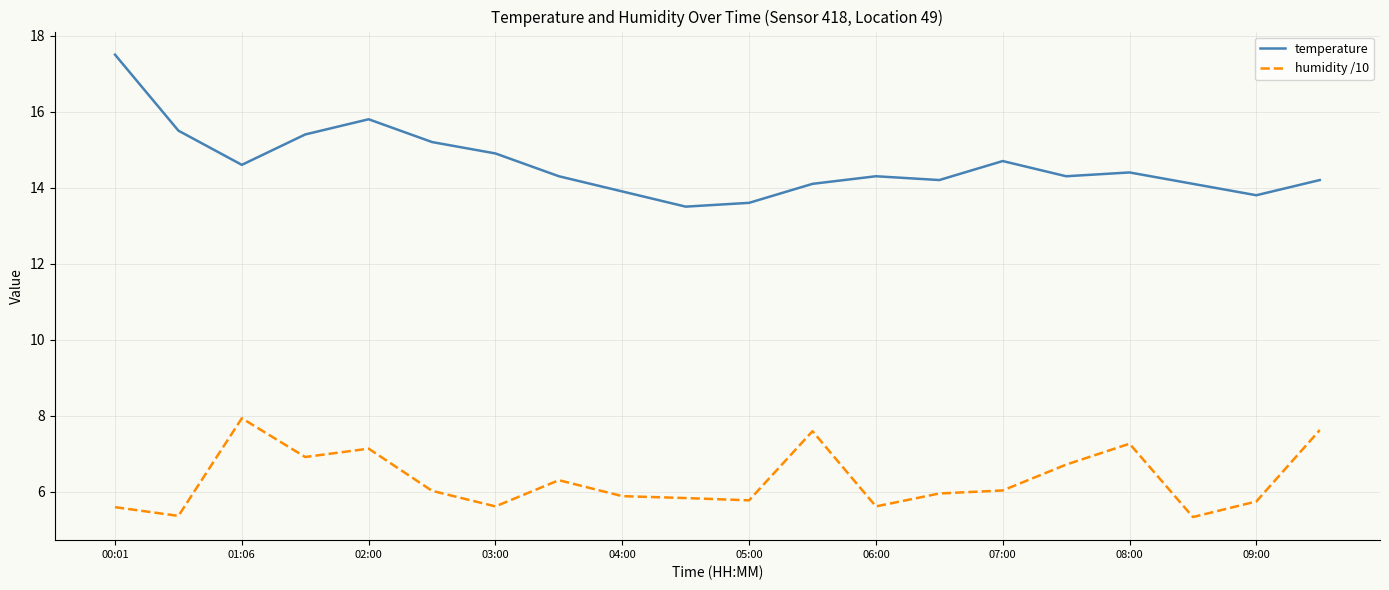

True or false: temperature and humidity /10 cross at least once.

False